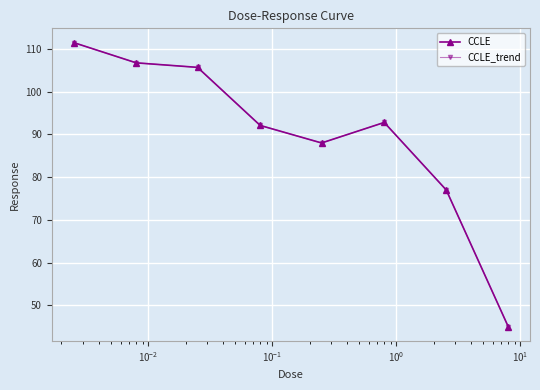

Is this an area chart (filled region under the line)?

No